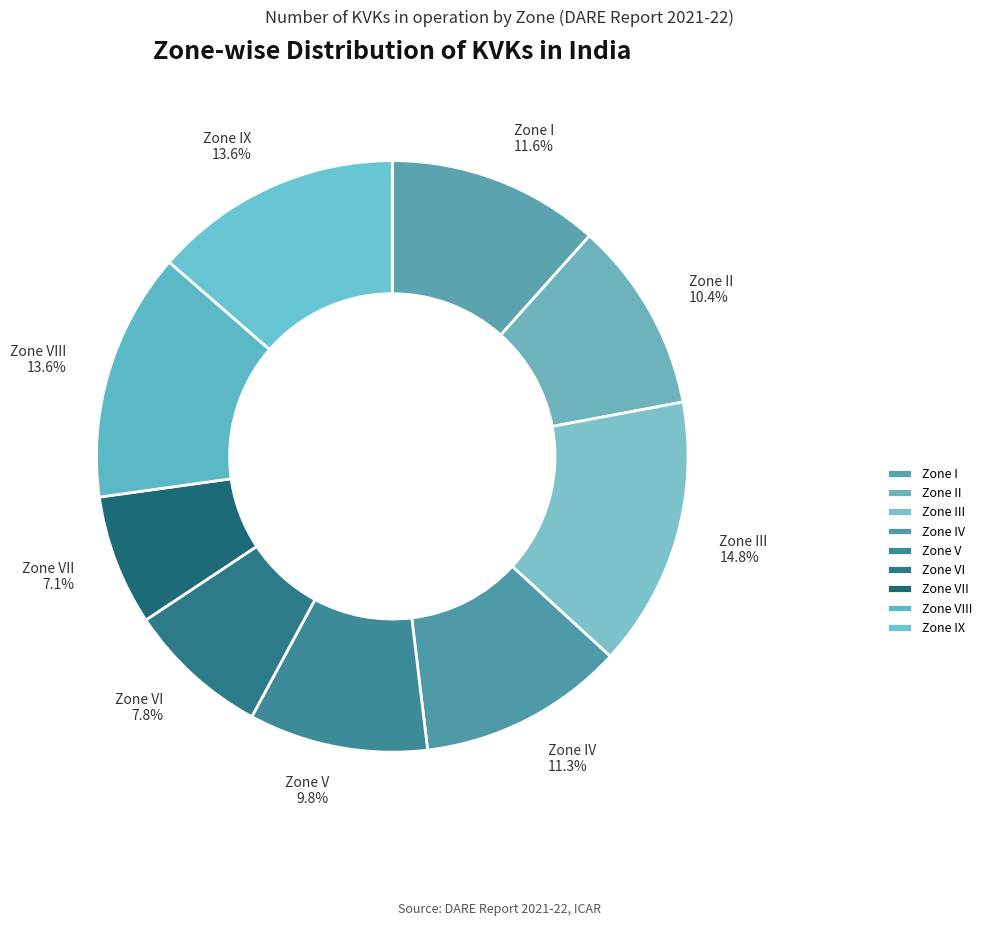

To the nearest percent, what percentage of the pie is Zone III?

15%